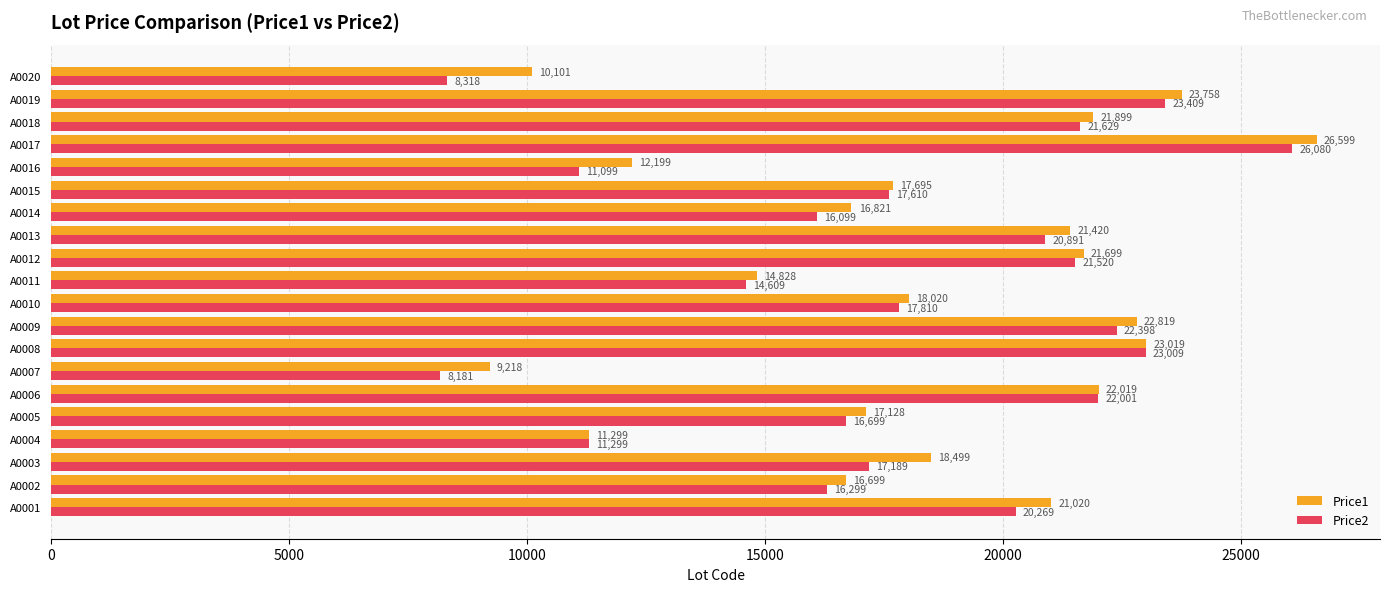

At which category is the sum across all series the highest?

A0017